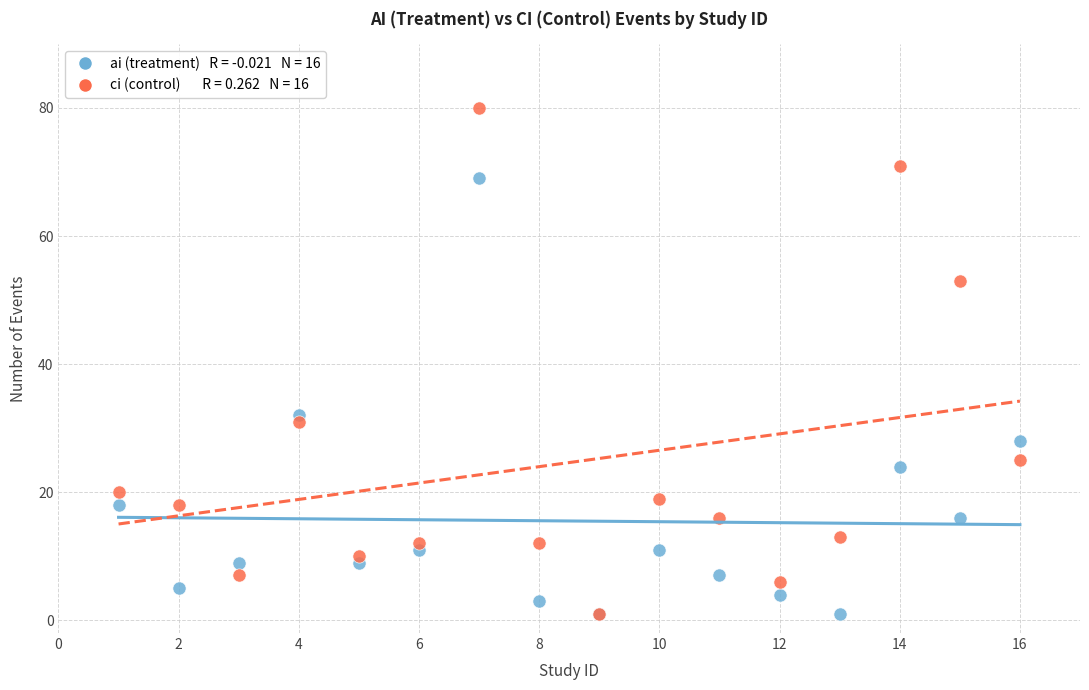

Across all series, what Y value is closest to 40?

32